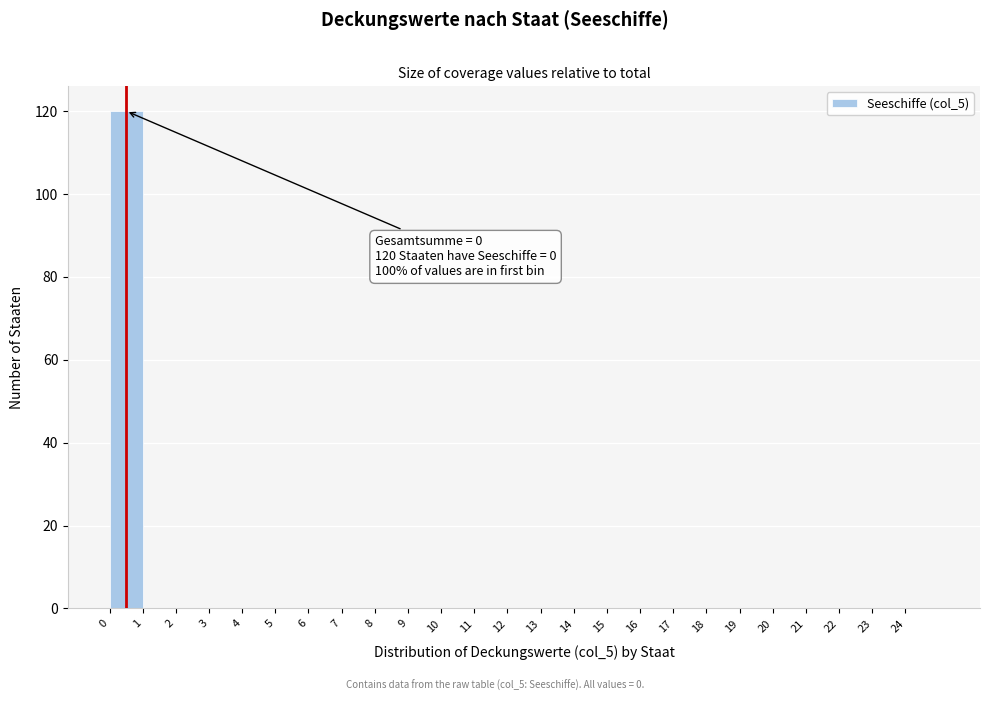

Over which range of the x-axis is the bar tallest?

0 to 1